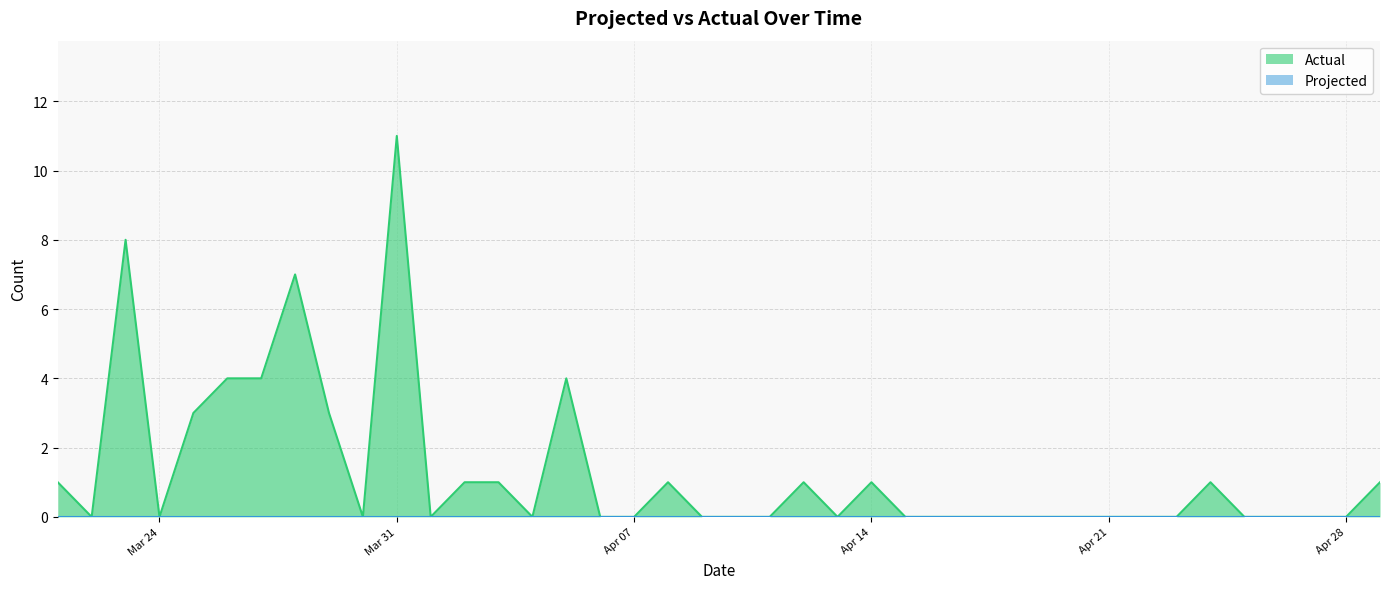

Read the value at 2020-03-23.

8